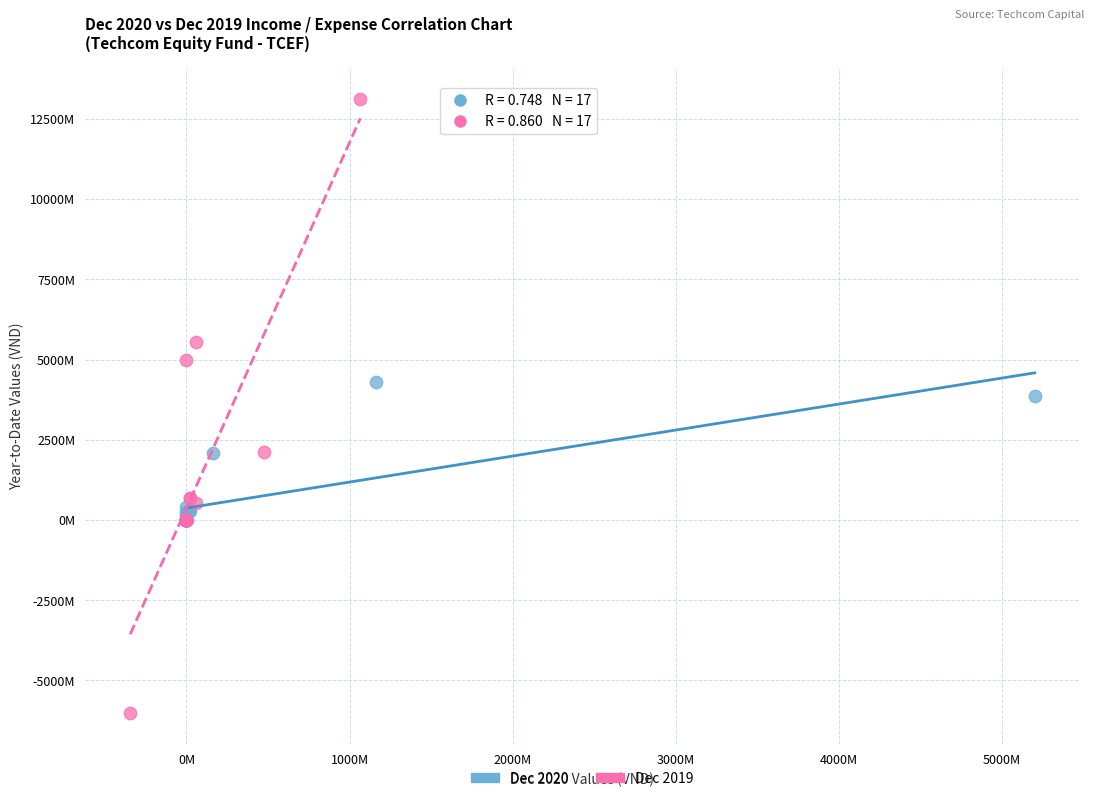

What are all the series names shown in the legend?

Dec 2020, Dec 2019